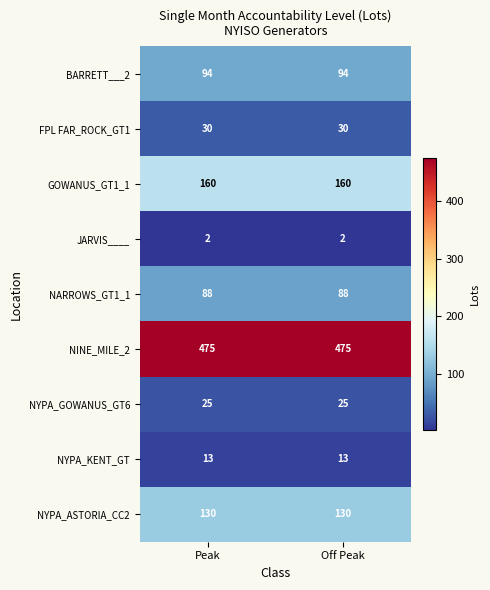

Reading left to right, what are all the values shown in this chart?

BARRETT___2: Peak=94	Off Peak=94
FPL FAR_ROCK_GT1: Peak=30	Off Peak=30
GOWANUS_GT1_1: Peak=160	Off Peak=160
JARVIS____: Peak=2	Off Peak=2
NARROWS_GT1_1: Peak=88	Off Peak=88
NINE_MILE_2: Peak=475	Off Peak=475
NYPA_GOWANUS_GT6: Peak=25	Off Peak=25
NYPA_KENT_GT: Peak=13	Off Peak=13
NYPA_ASTORIA_CC2: Peak=130	Off Peak=130